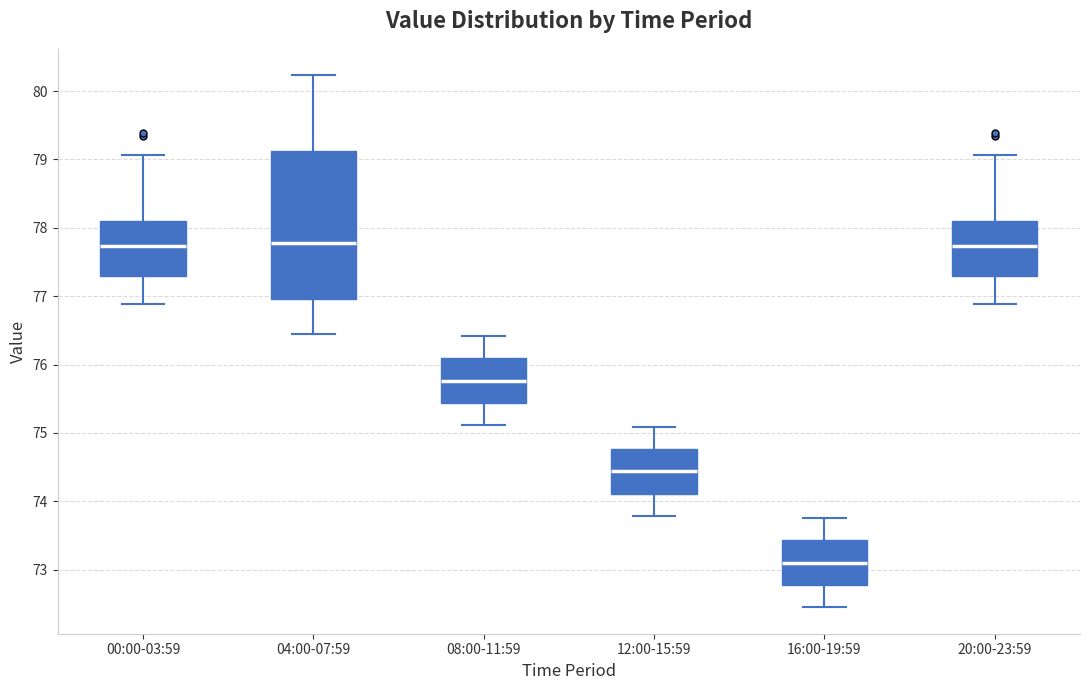

Where is the lower edge of the box for 12:00-15:59 on the y-axis? The values are not printed on the chart, so give them approximately, as read against the axis.

74.1